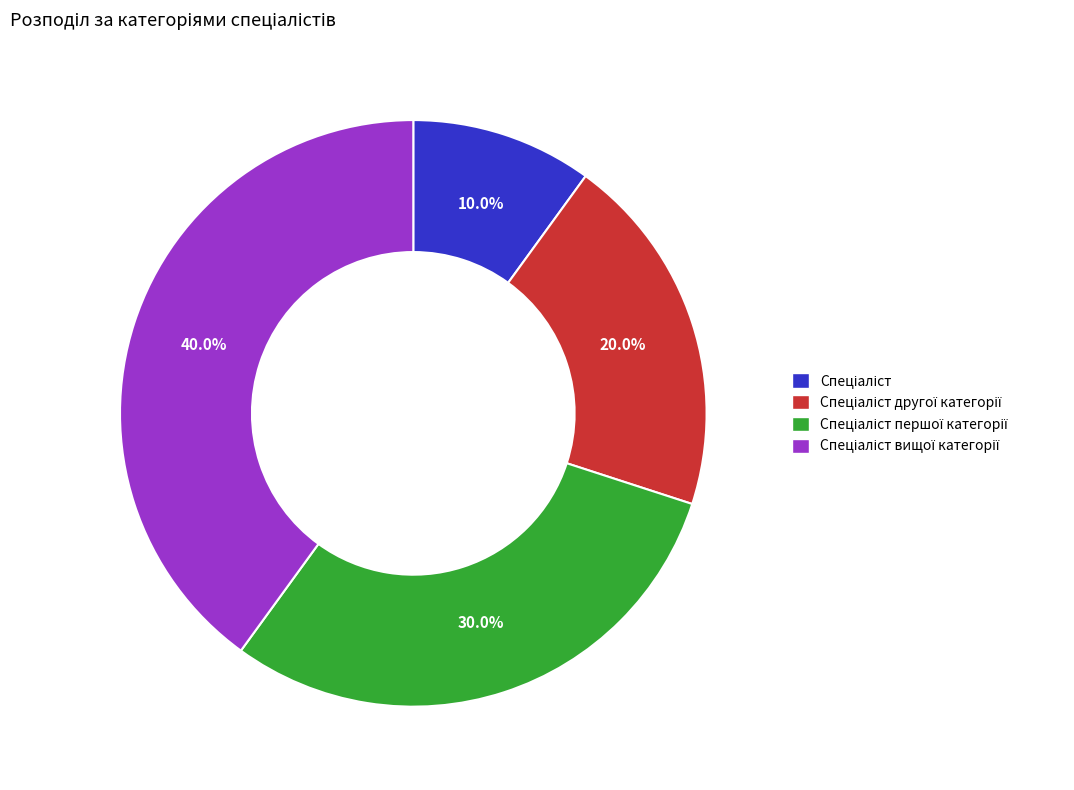

Does any single category account for the majority?

No